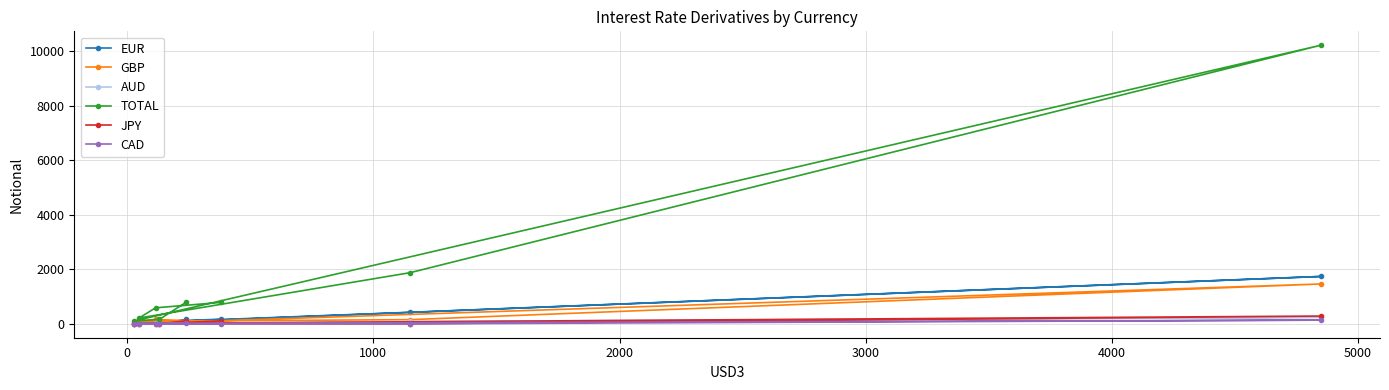

What is the difference between the maximum and minimum values in the TOTAL series?

10115